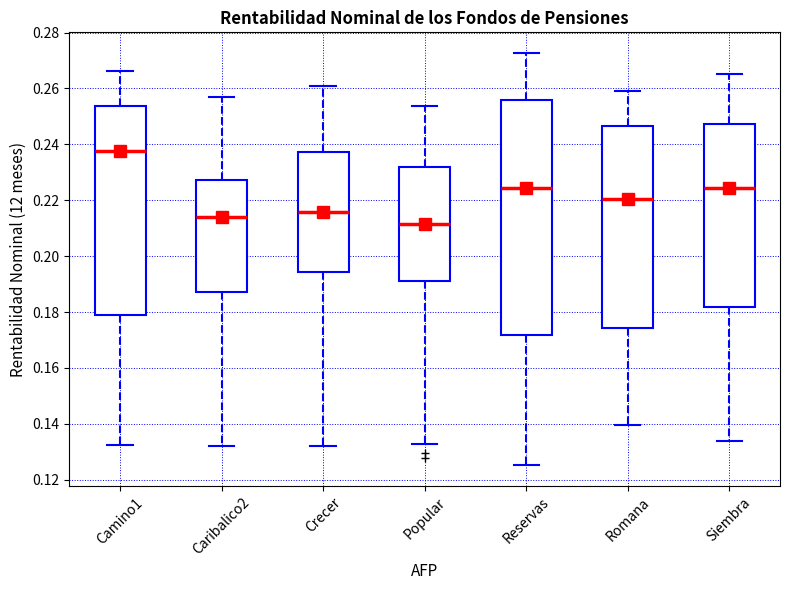

Reading left to right, read every box against the y-axis: the position of its median line, the range the box covers, and the ends of its whiskers. The values are not printed on the chart, so give them approximately, as read against the axis.

Camino1: median 0.238, box 0.180 to 0.254, whiskers 0.132 to 0.266
Caribalico2: median 0.214, box 0.188 to 0.228, whiskers 0.132 to 0.256
Crecer: median 0.216, box 0.194 to 0.238, whiskers 0.132 to 0.260
Popular: median 0.212, box 0.192 to 0.232, whiskers 0.132 to 0.254
Reservas: median 0.224, box 0.172 to 0.256, whiskers 0.126 to 0.272
Romana: median 0.220, box 0.174 to 0.246, whiskers 0.140 to 0.258
Siembra: median 0.224, box 0.182 to 0.248, whiskers 0.134 to 0.266